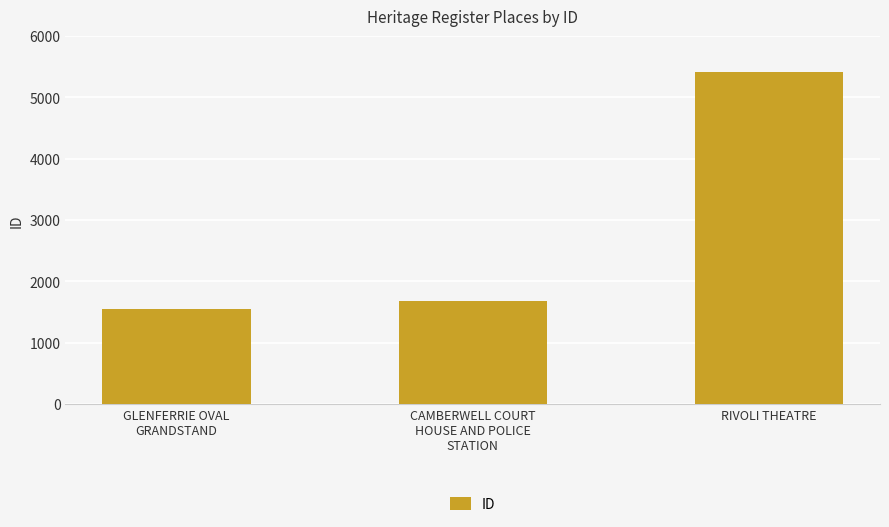

What is the smallest value displayed?

1550